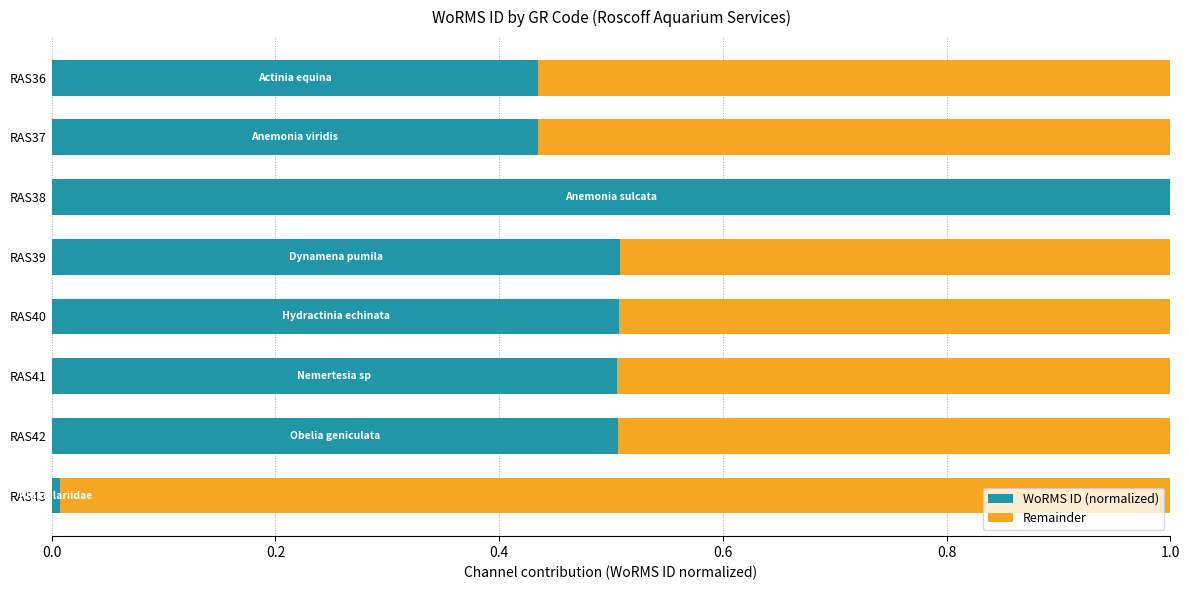

What is the sum of all WoRMS ID (normalized) values?

3.9